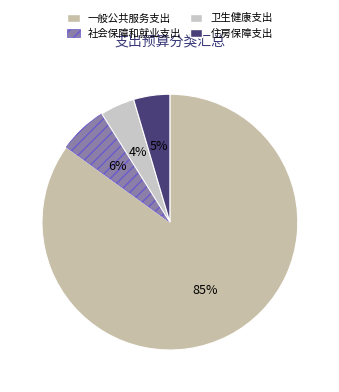

Approximately how many times larger is the value at 卫生健康支出 compared to 社会保障和就业支出?

0.7